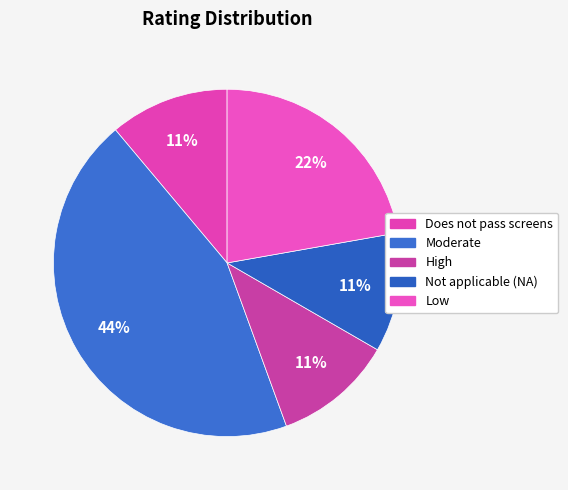

Does High represent more than half of the total?

No